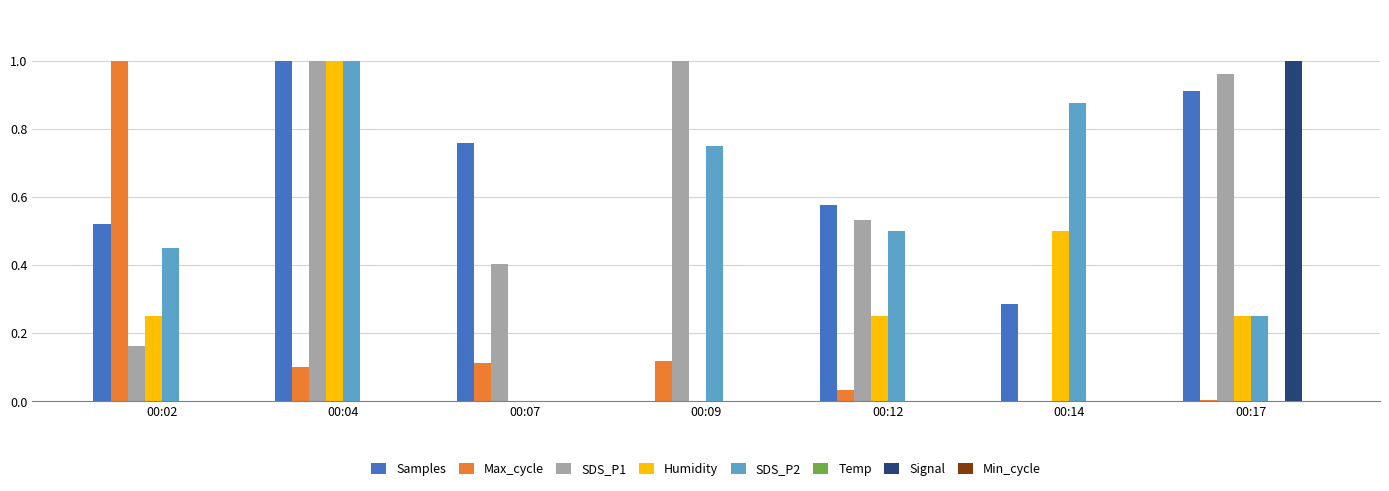

How many distinct data groups are displayed?

6